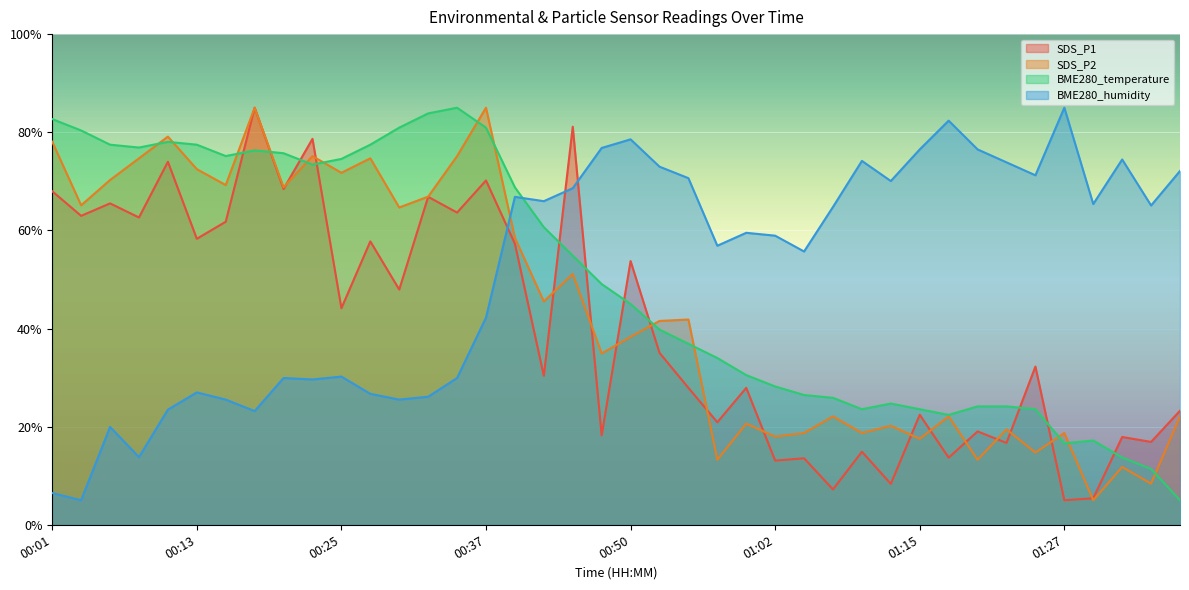

What position from the right is 01:35?

2